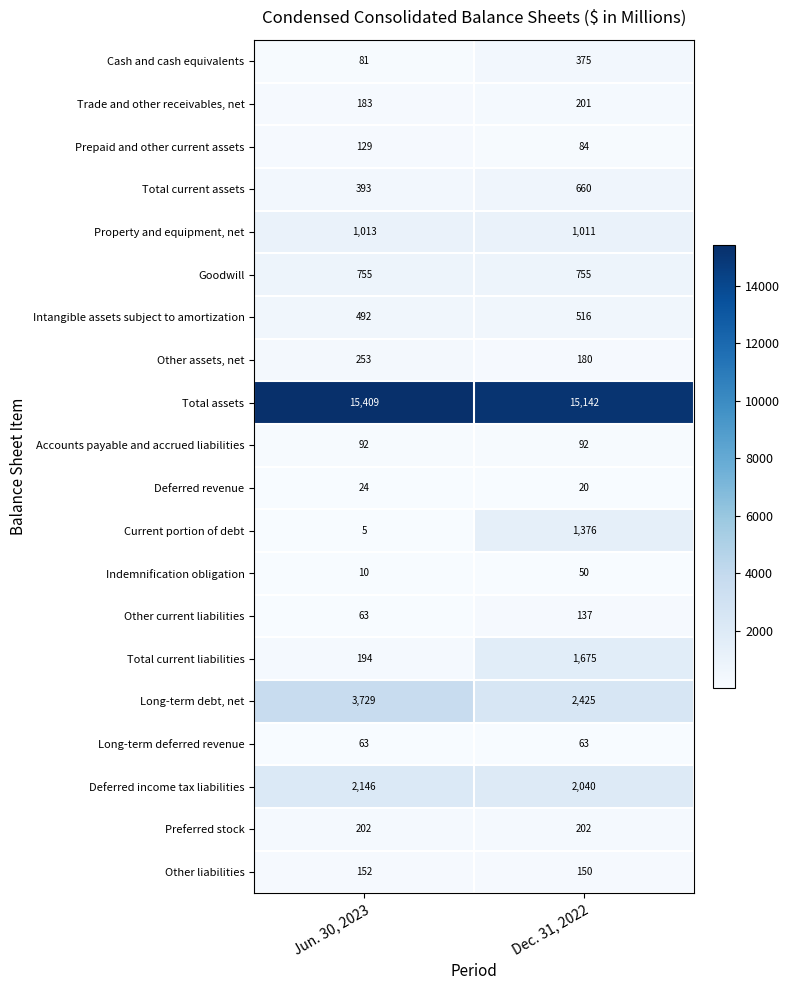

Between Jun. 30, 2023 and Dec. 31, 2022, which series saw the biggest shift?

Total current liabilities